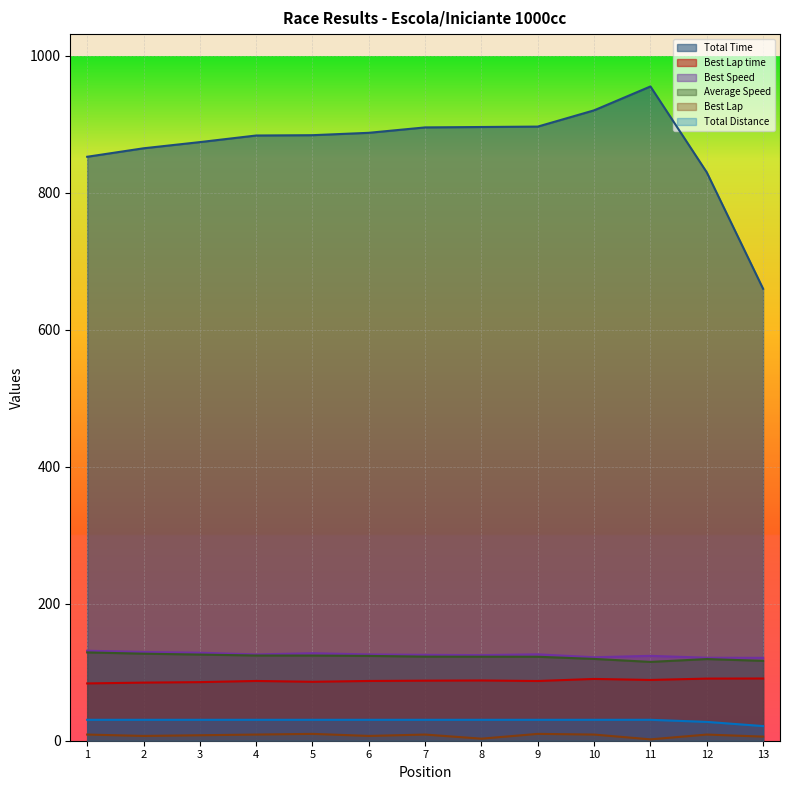

Between 10 and 12, which series saw the biggest shift?

Total Time